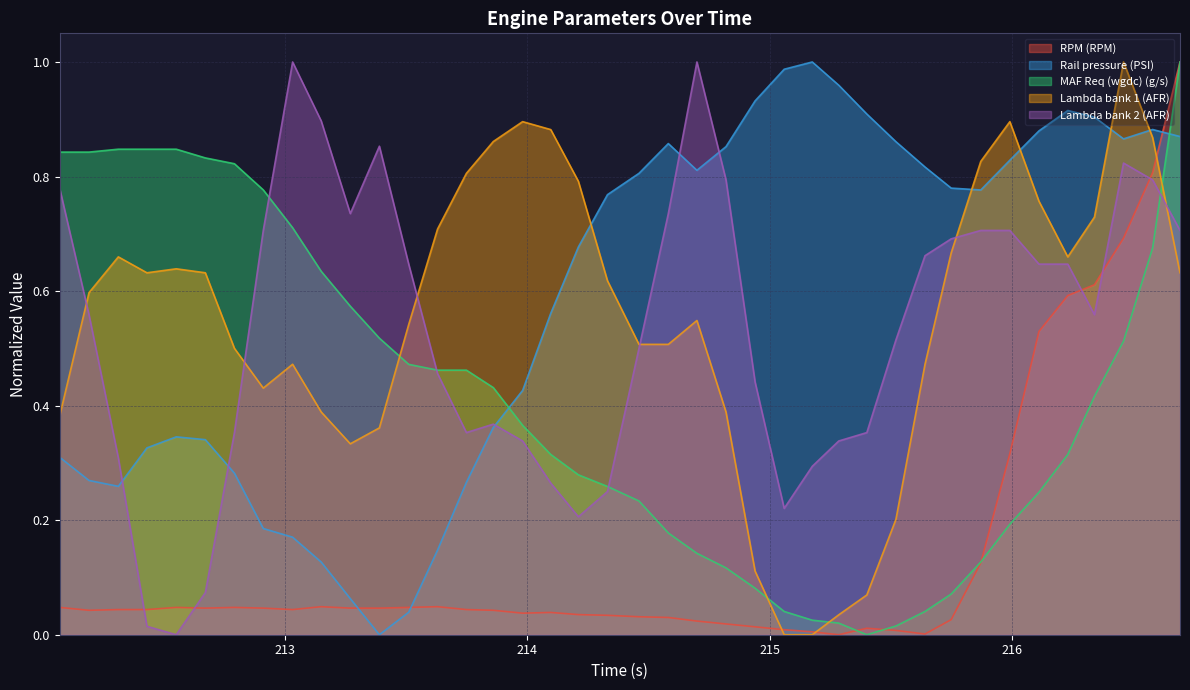

What are all the series names shown in the legend?

RPM (RPM), Rail pressure (PSI), MAF Req (wgdc) (g/s), Lambda bank 1 (AFR), Lambda bank 2 (AFR)